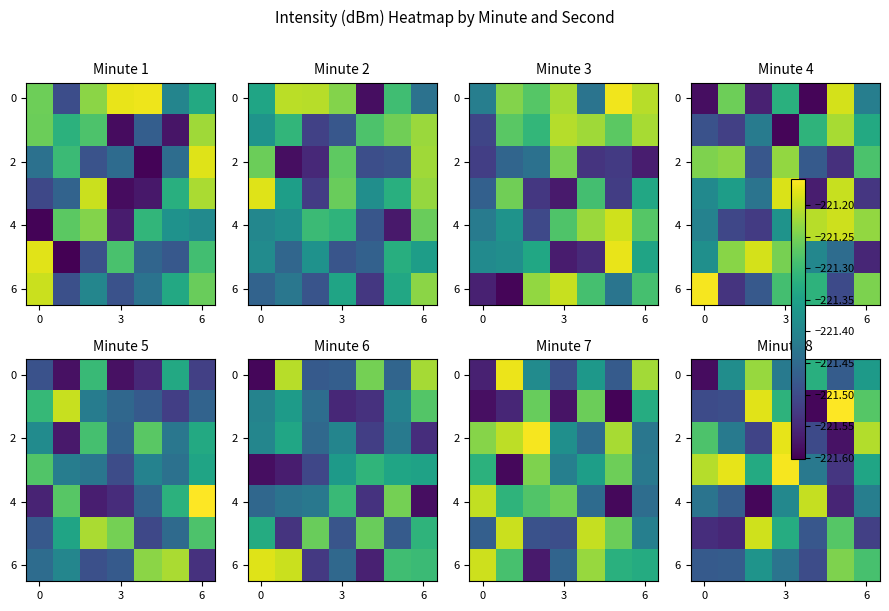

At which category is the sum across all series the highest?

3